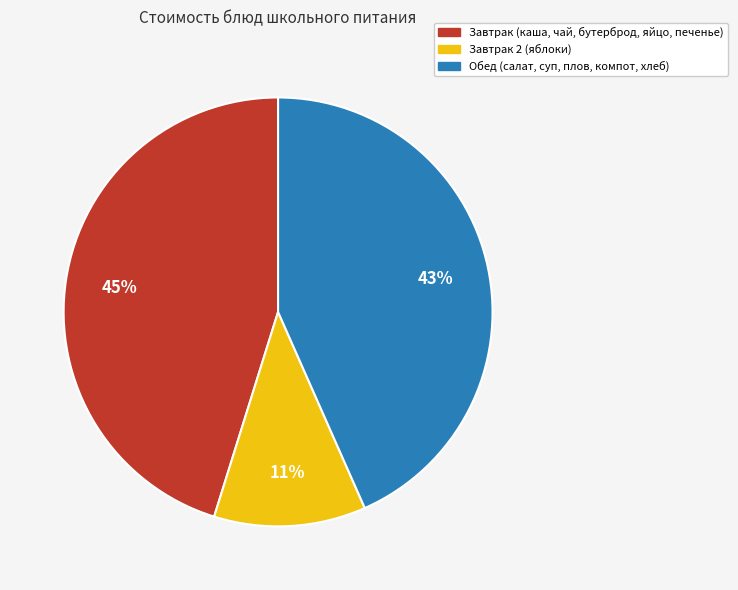

To the nearest percent, what is the average slice percentage?

33%